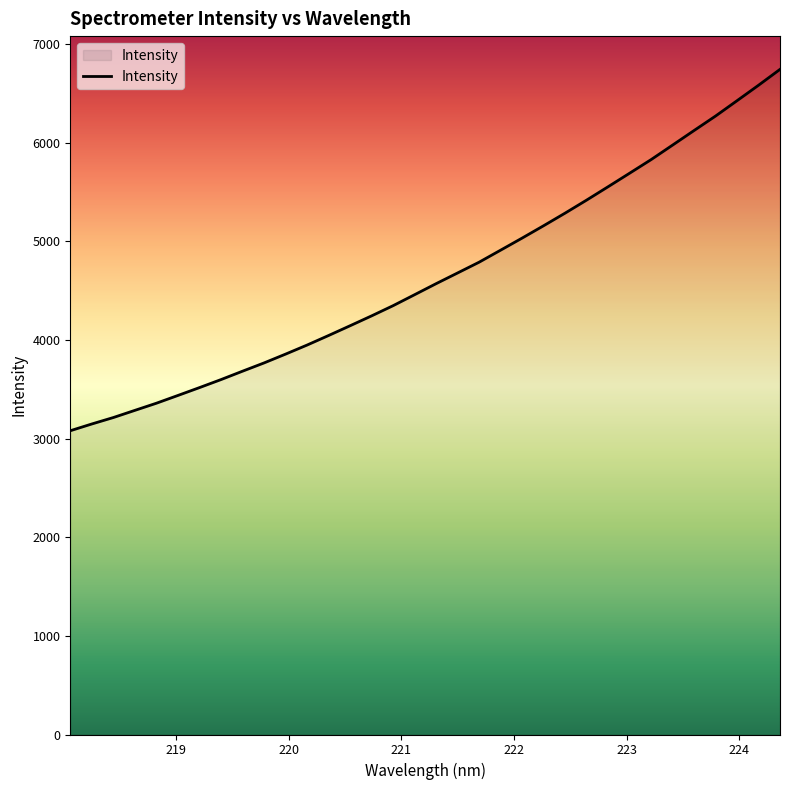

What is the smallest value displayed?

3080.6